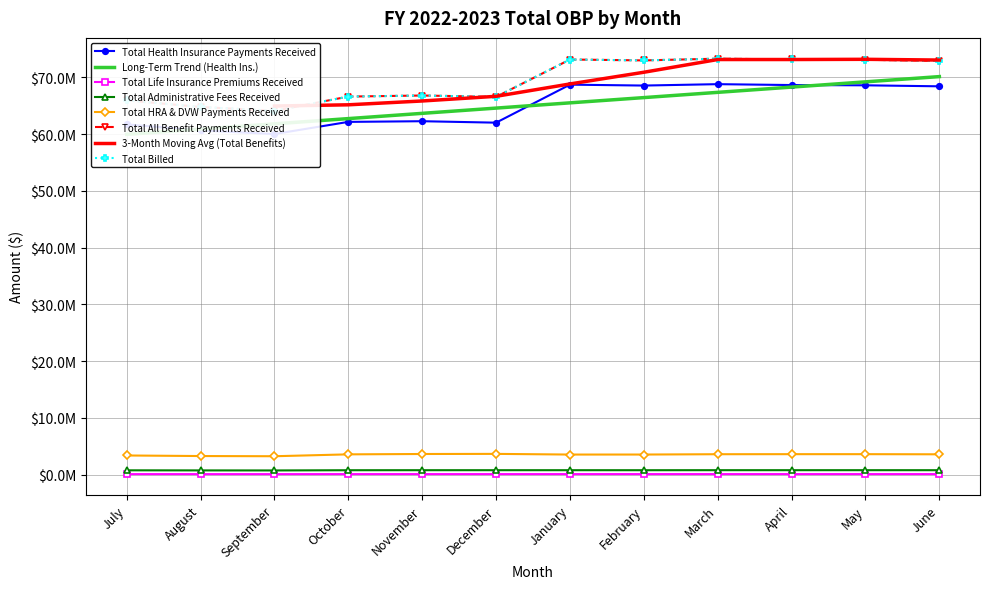

Does the chart have visible grid lines?

Yes